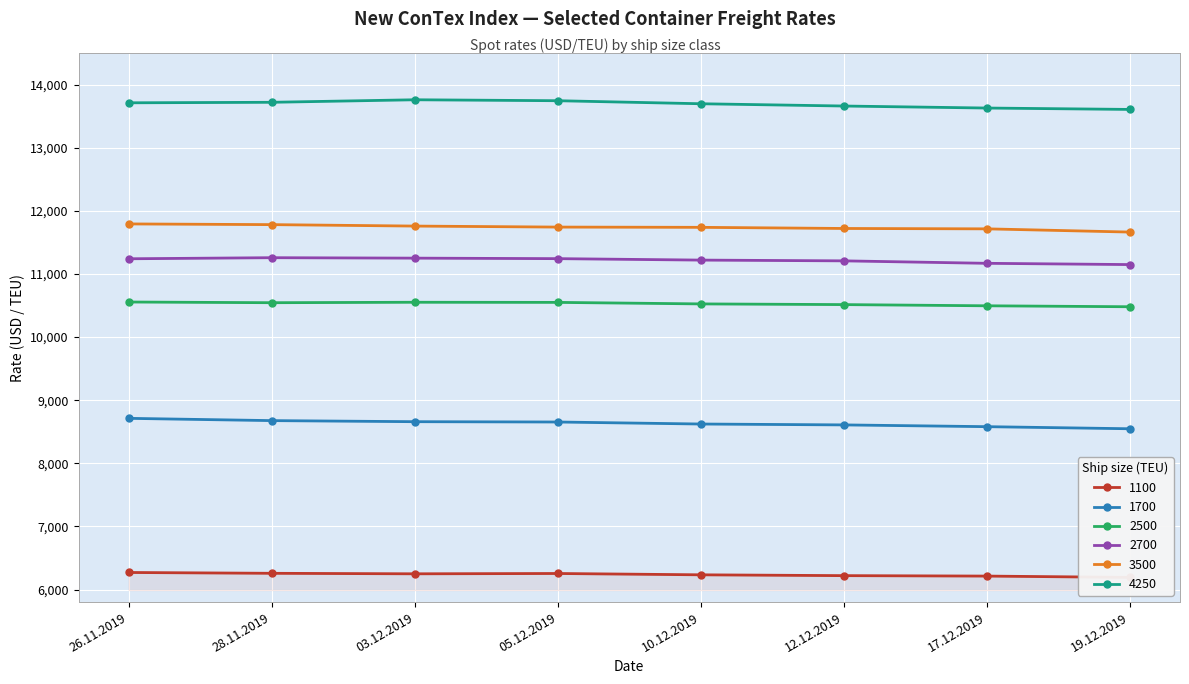

Which series has the largest range (max minus min)?

1700